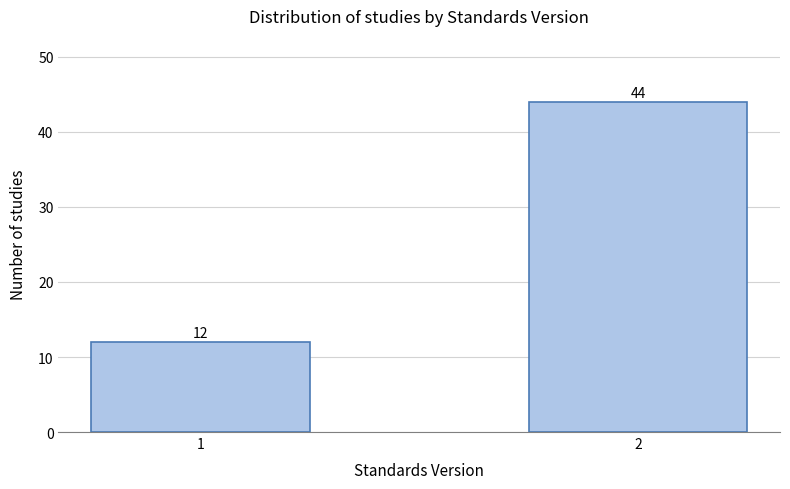

Reading left to right, extract all data points from this chart.

12	44